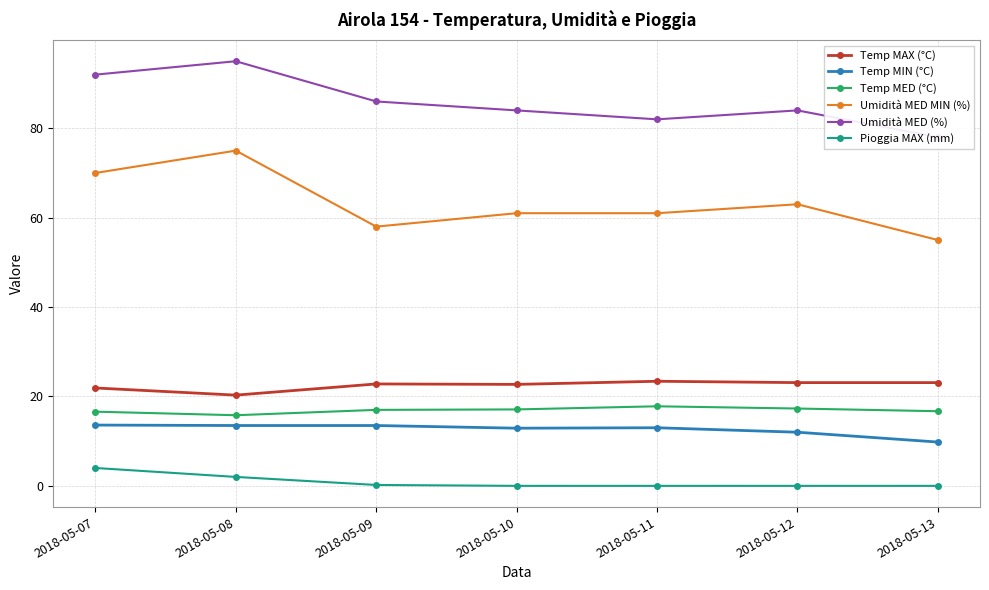

Is the value of Pioggia MAX (mm) at 2018-05-07 greater than the value of Temp MIN (°C) at 2018-05-13?

No